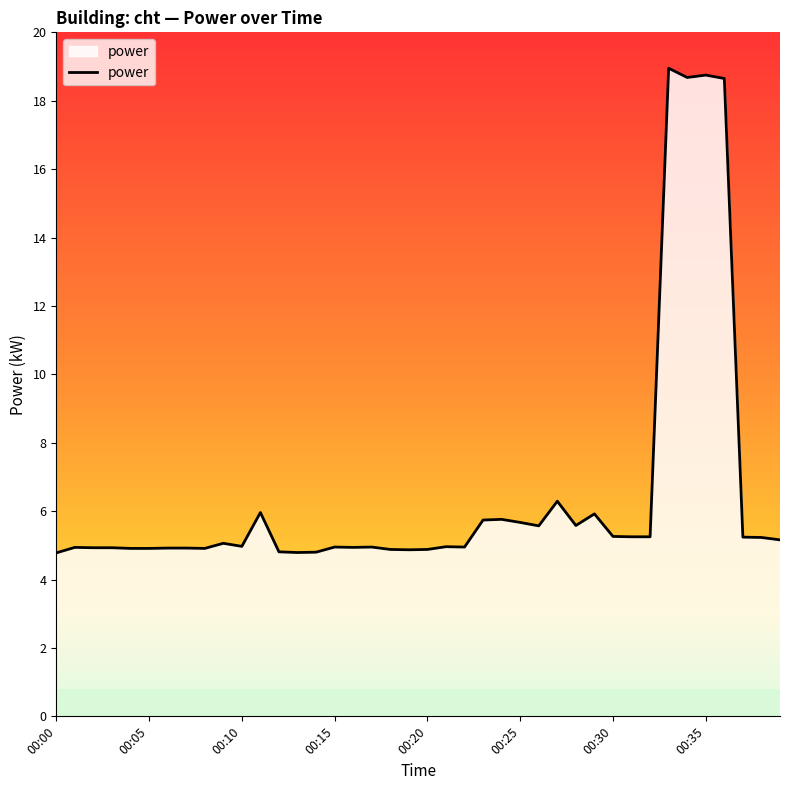

How many lines are shown in the chart?

1